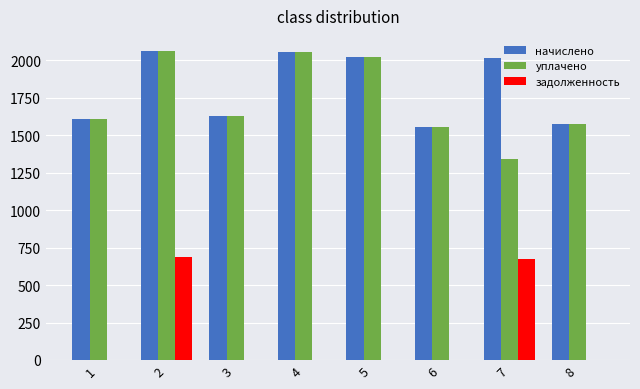

Count the number of data series in this chart.

3